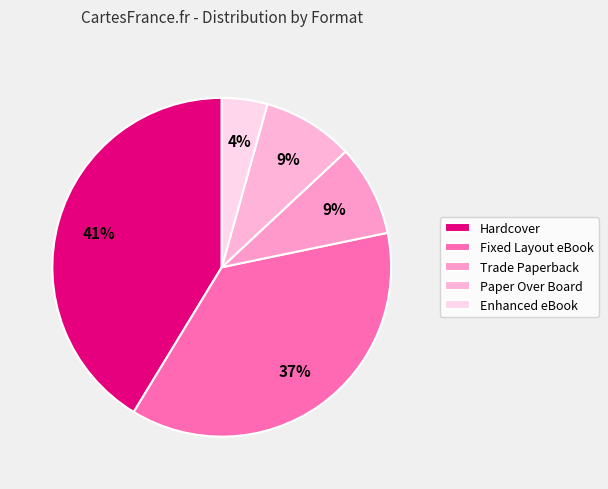

What is the largest slice in the pie chart?

Hardcover